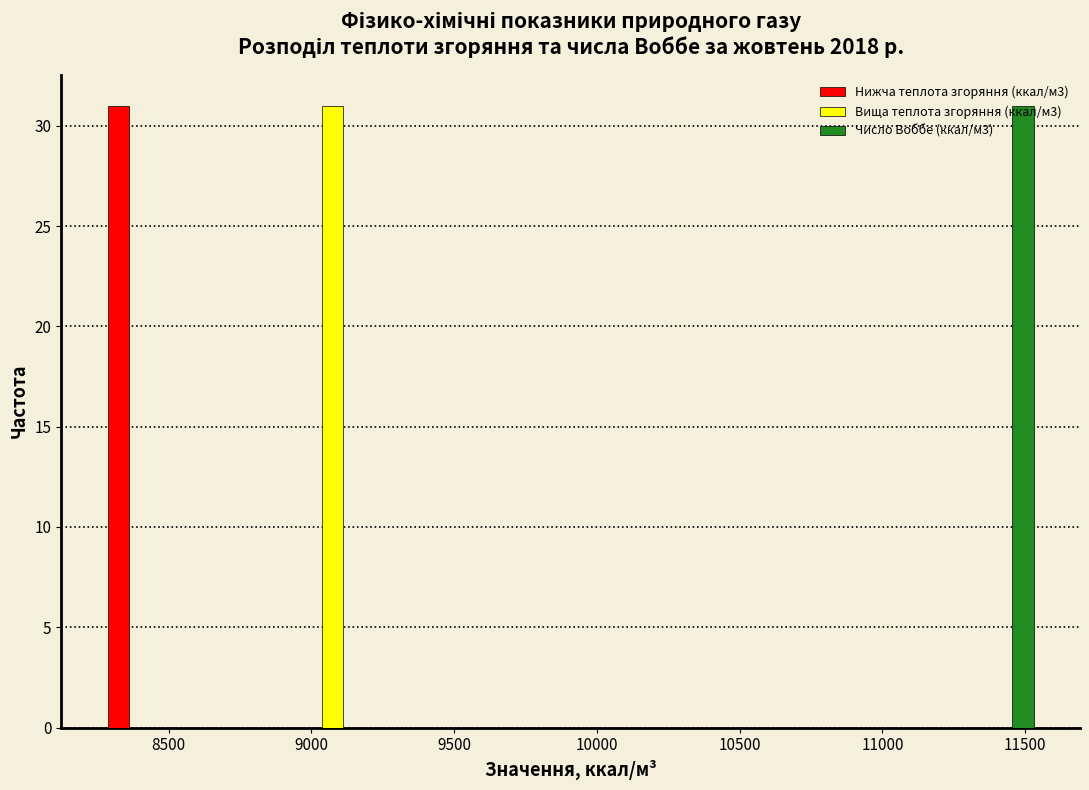

What is the height of the Нижча теплота згоряння (ккал/м3) bar covering 8250 to 8550 on the x-axis? Neither the bar edges nor the heights are printed on the chart, so give them approximately, as read against the axes.

31